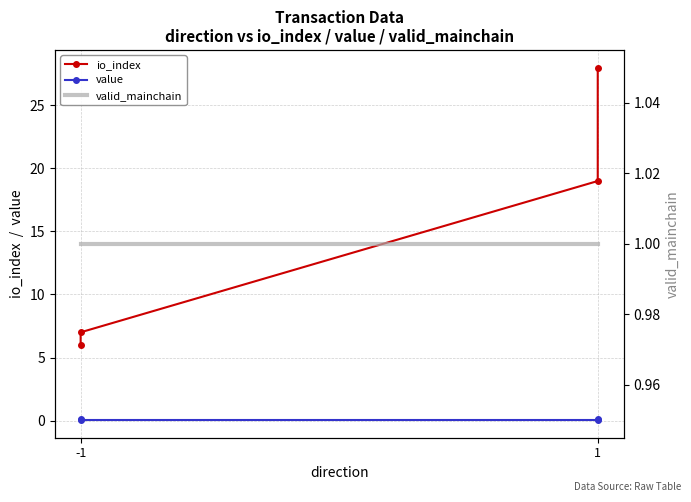

The value of io_index at 1 is 6.3. True or false?

False